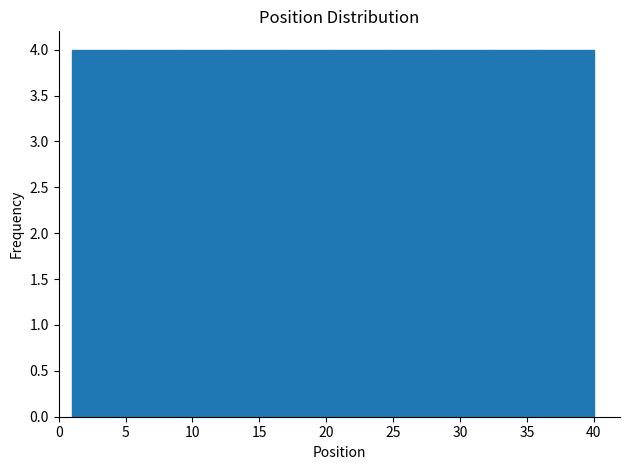

Reading left to right, transcribe this chart: for each bar, give the range it covers on the x-axis and its height. Neither the bar edges nor the heights are printed on the chart, so give them approximately, as read against the axes.

1.0 to 4.9: 4
4.9 to 8.8: 4
8.8 to 12.7: 4
12.7 to 16.6: 4
16.6 to 20.5: 4
20.5 to 24.4: 4
24.4 to 28.3: 4
28.3 to 32.2: 4
32.2 to 36.1: 4
36.1 to 40.0: 4